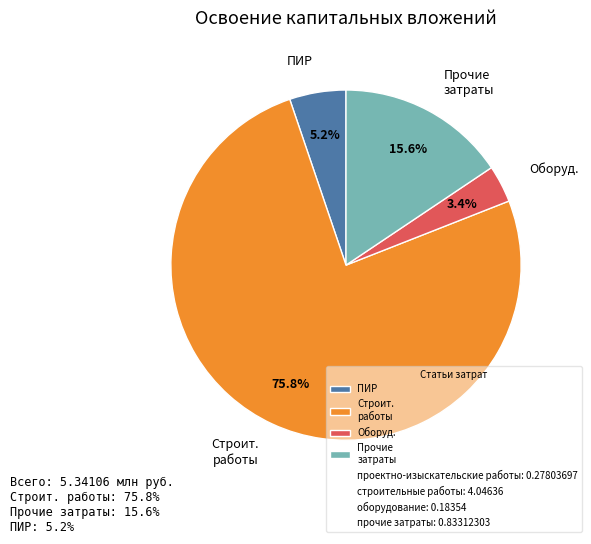

Between ПИР and Строит. работы, which is larger?

Строит. работы